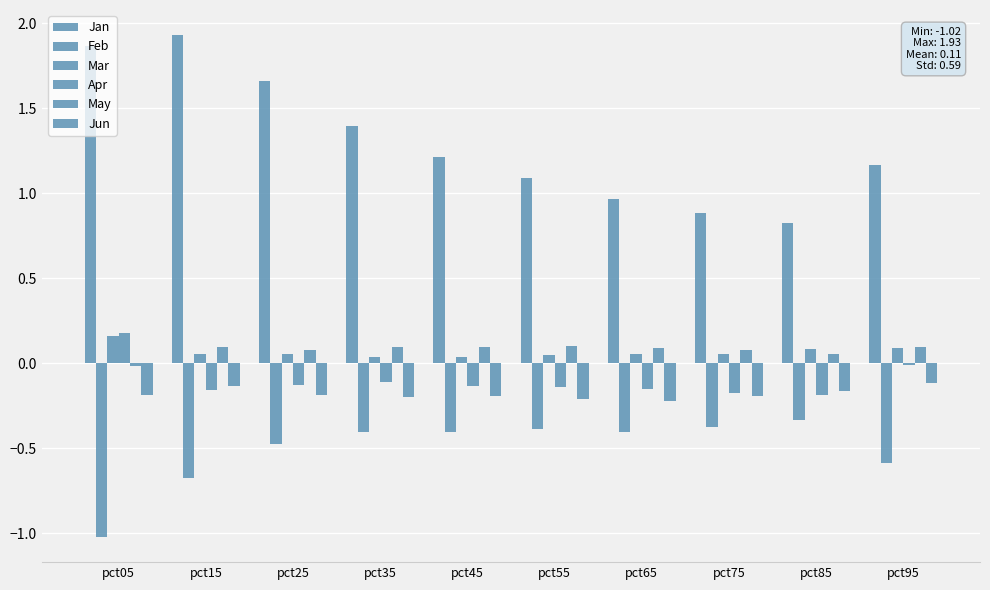

Are the bars horizontal?

No